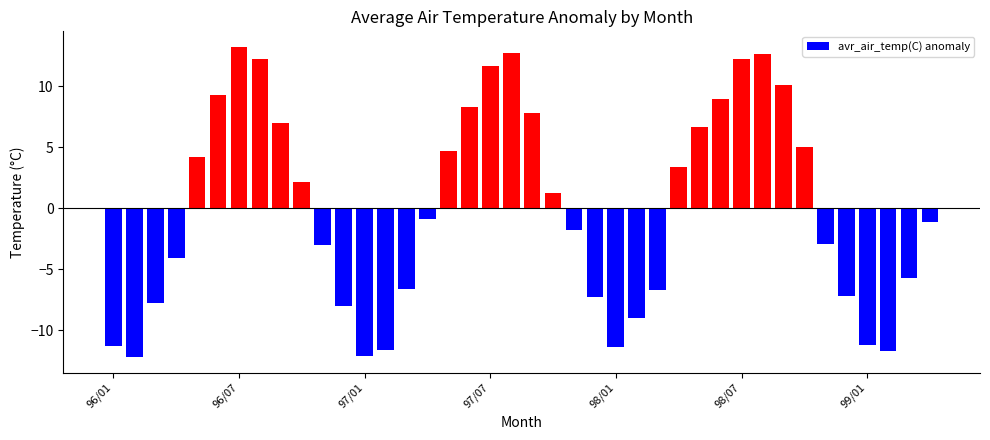

What is the difference between the maximum and minimum values?

25.4